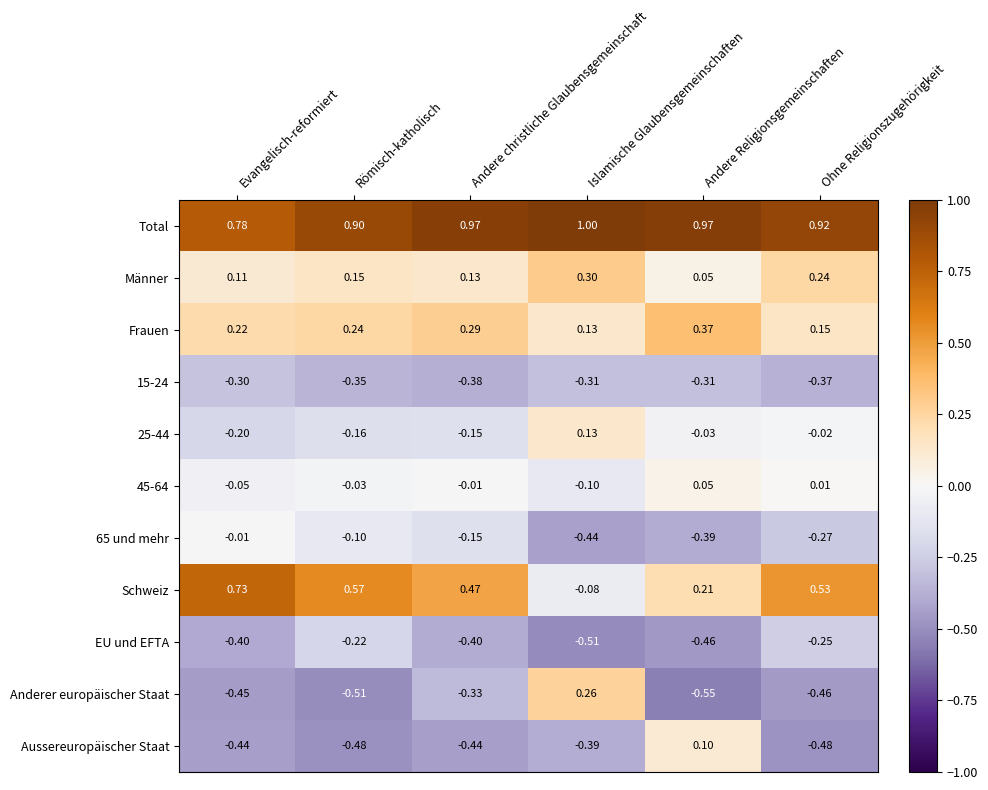

Between Andere christliche Glaubensgemeinschaft and Ohne Religionszugehörigkeit, which series saw the biggest shift?

EU und EFTA